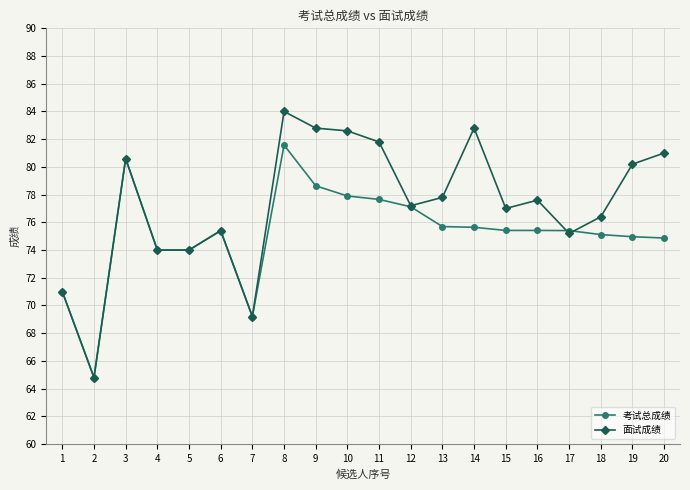

At how many categories does at least one series exceed 70?

18